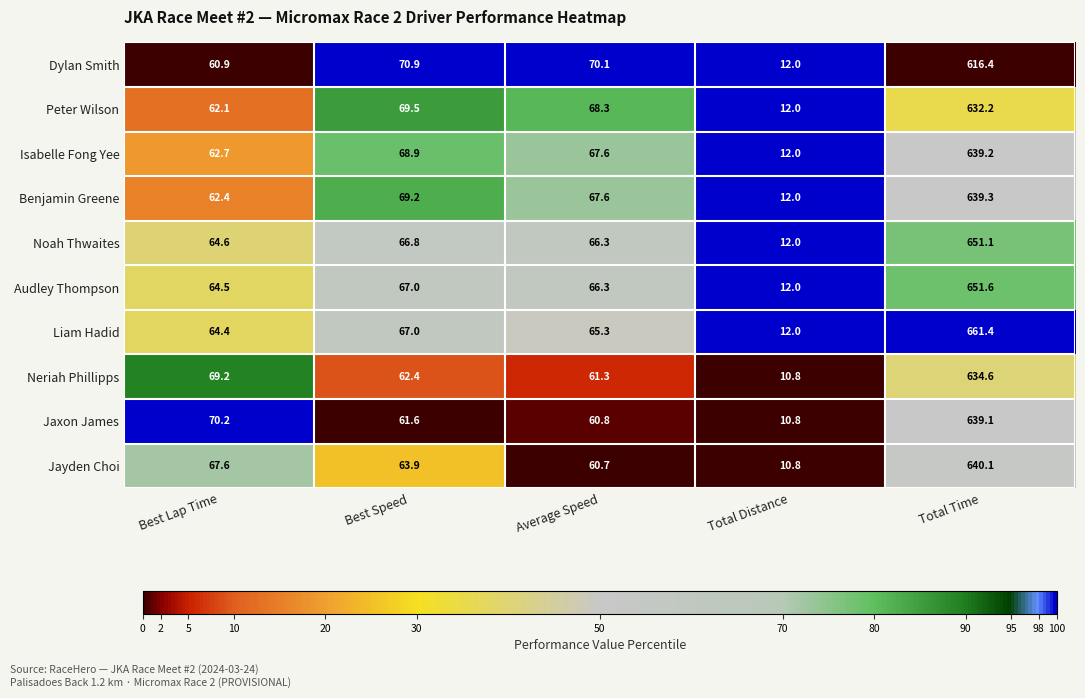

What is the difference between the maximum and minimum values in the Noah Thwaites series?

639.1